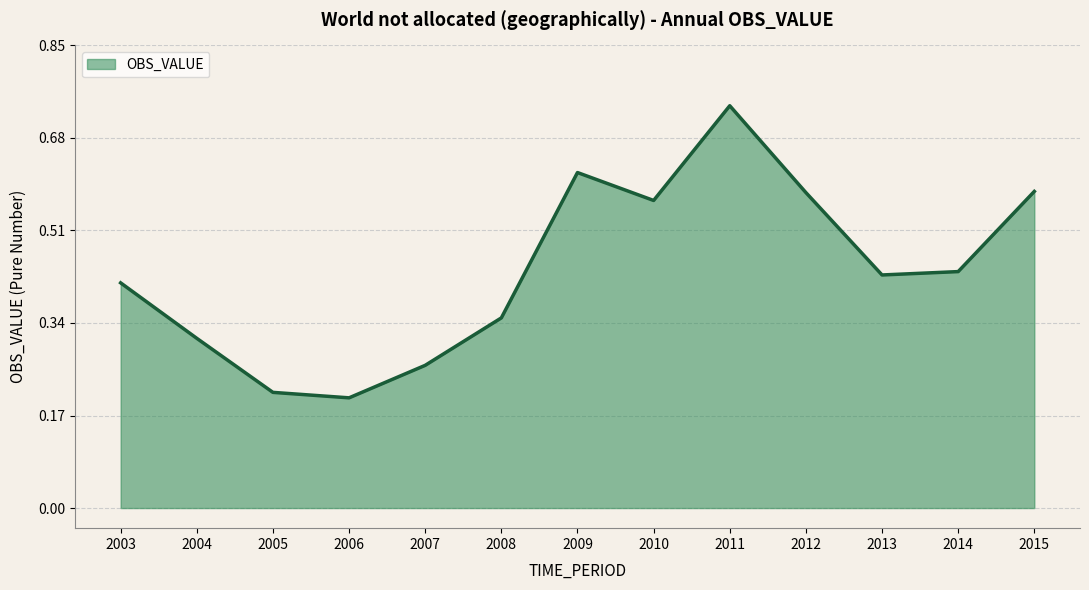

Count the number of categories in the chart.

13